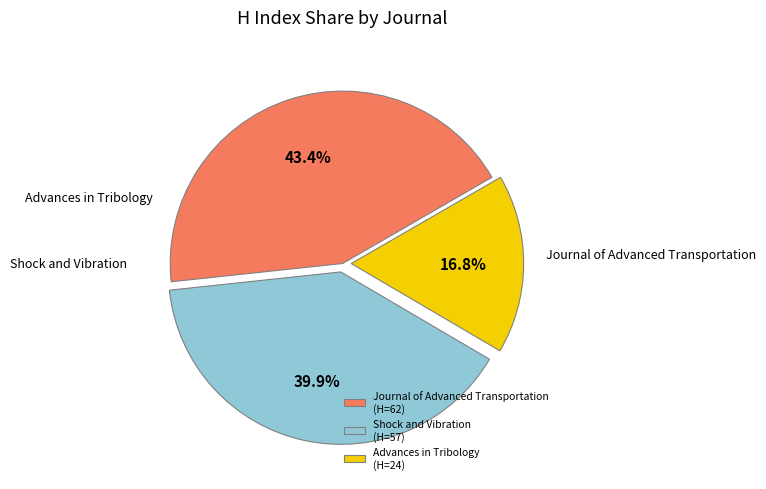

True or false: Shock and Vibration accounts for 51% of the total.

False